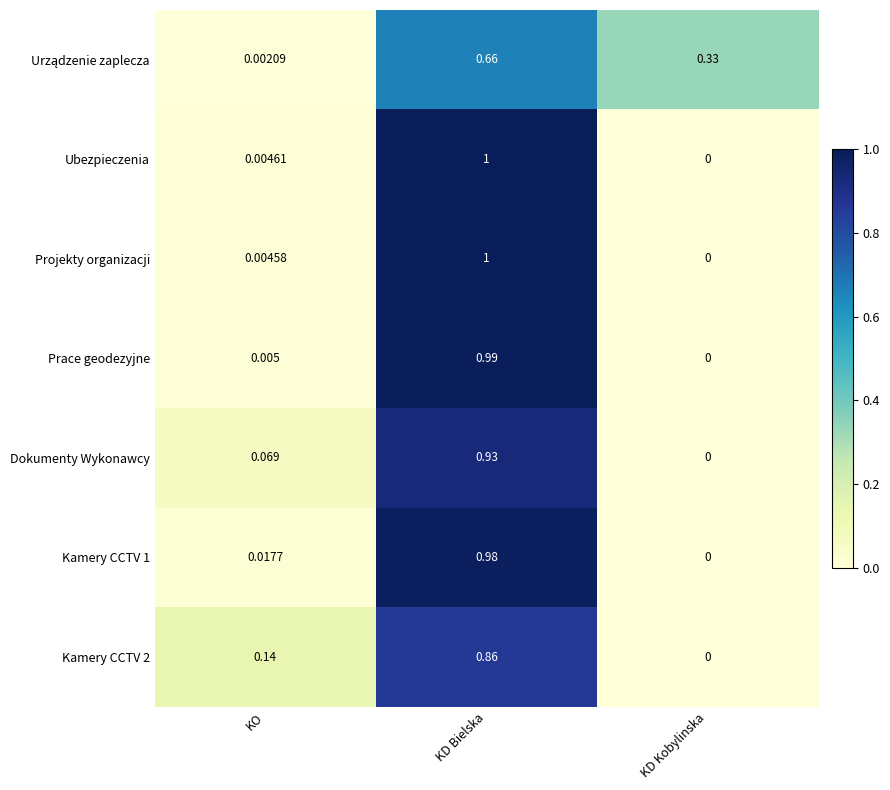

At which label does Ubezpieczenia reach its minimum?

KD Kobylinska